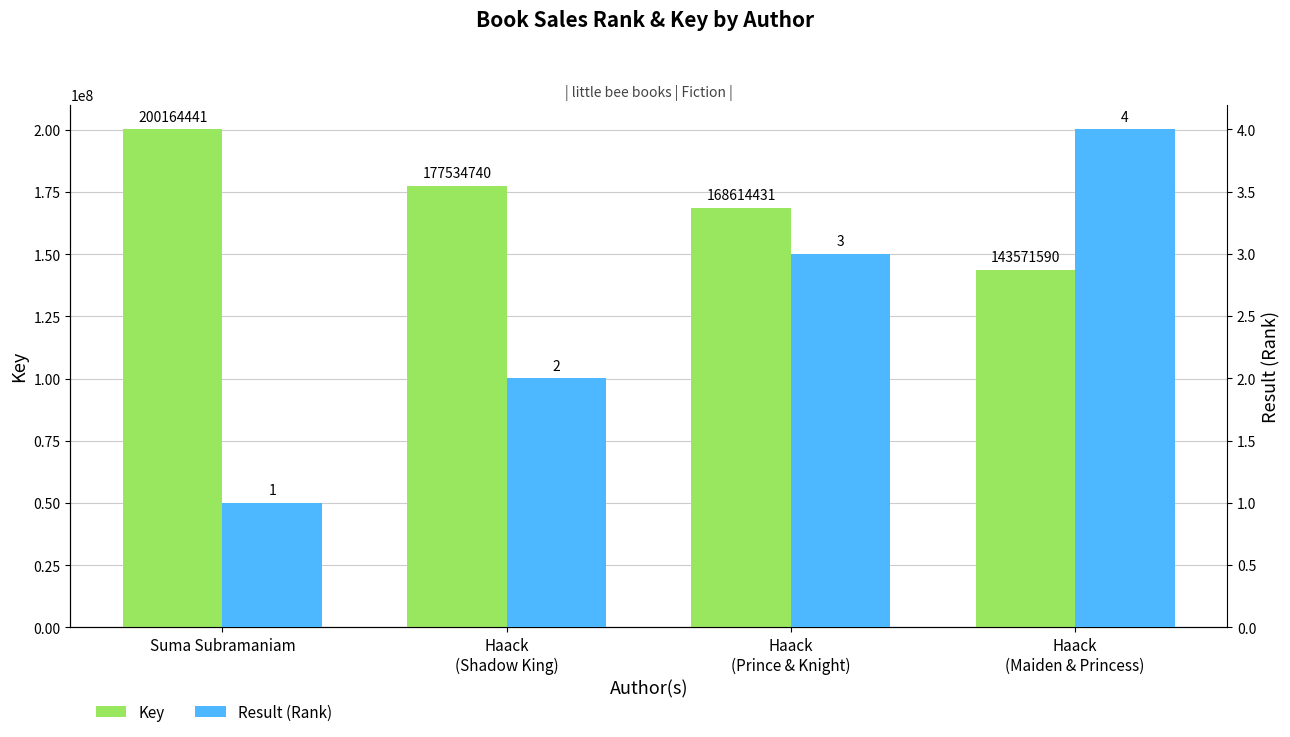

Where does the Result (Rank) series first go above 3?

Haack
(Maiden & Princess)